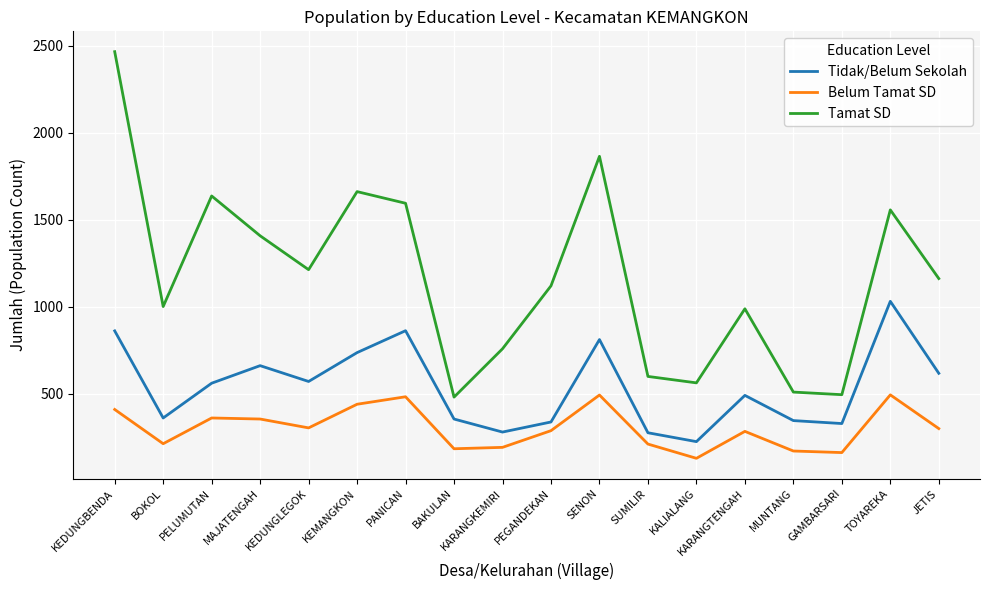

At KARANGTENGAH, list the series in order from largest to smallest.

Tamat SD, Tidak/Belum Sekolah, Belum Tamat SD